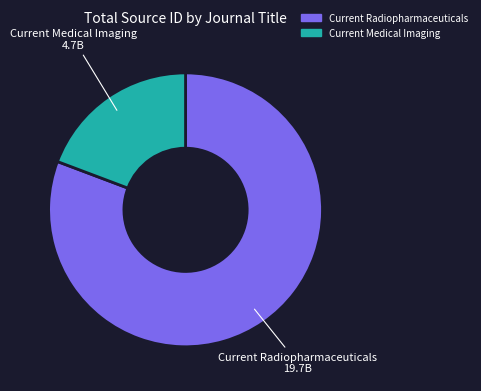

True or false: Current Radiopharmaceuticals accounts for 91% of the total.

False